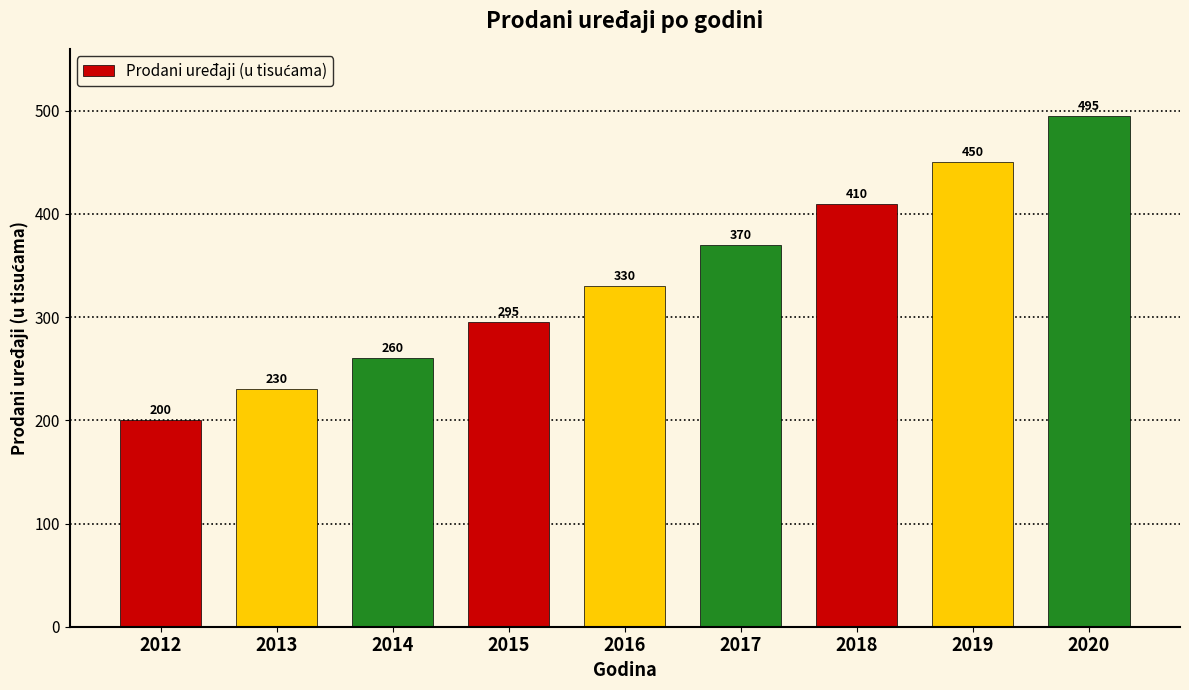

Between 2015 and 2019, which is larger?

2019